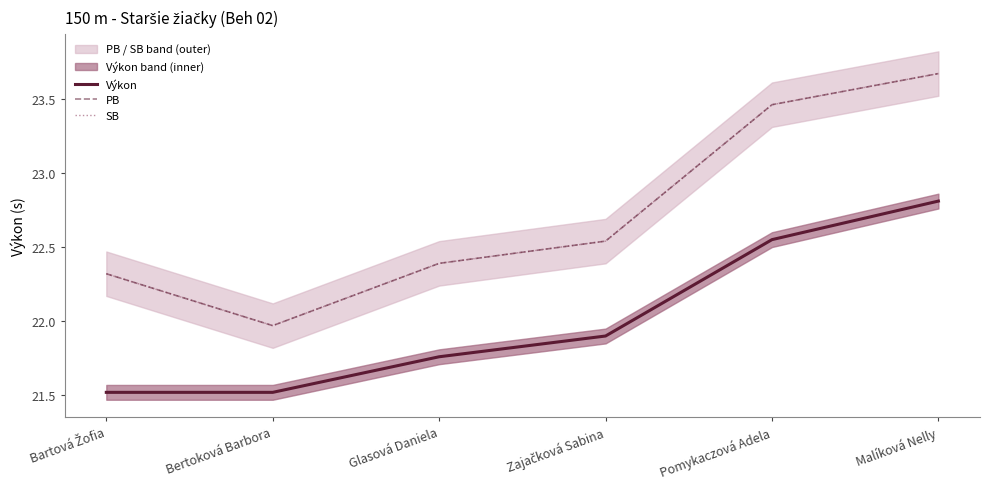

True or false: SB has more than 2 points higher than both neighbors.

False